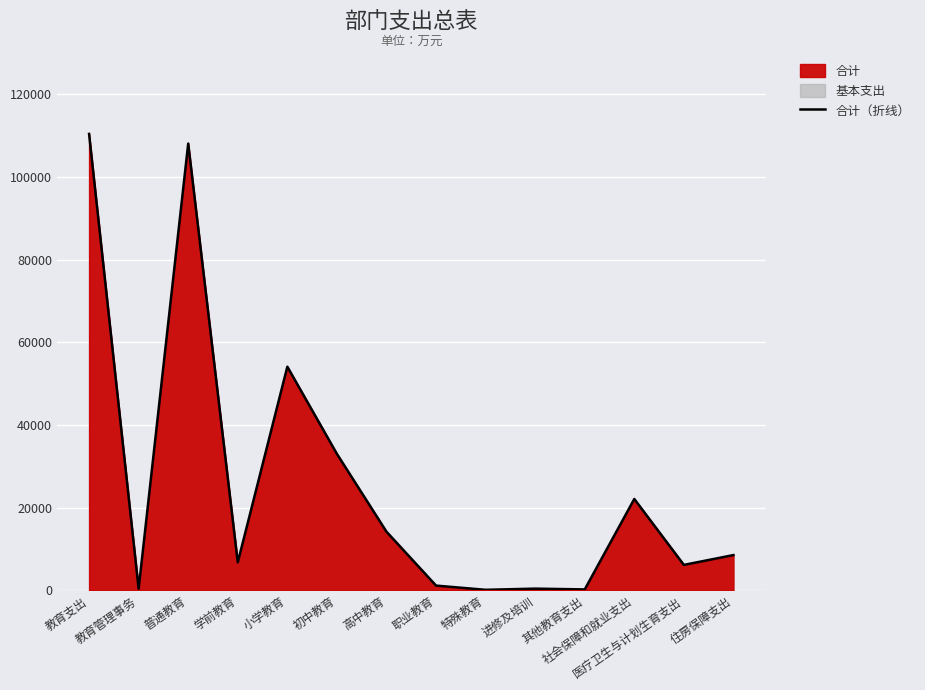

What is the change in value from 进修及培训 to 社会保障和就业支出?

+21690.6